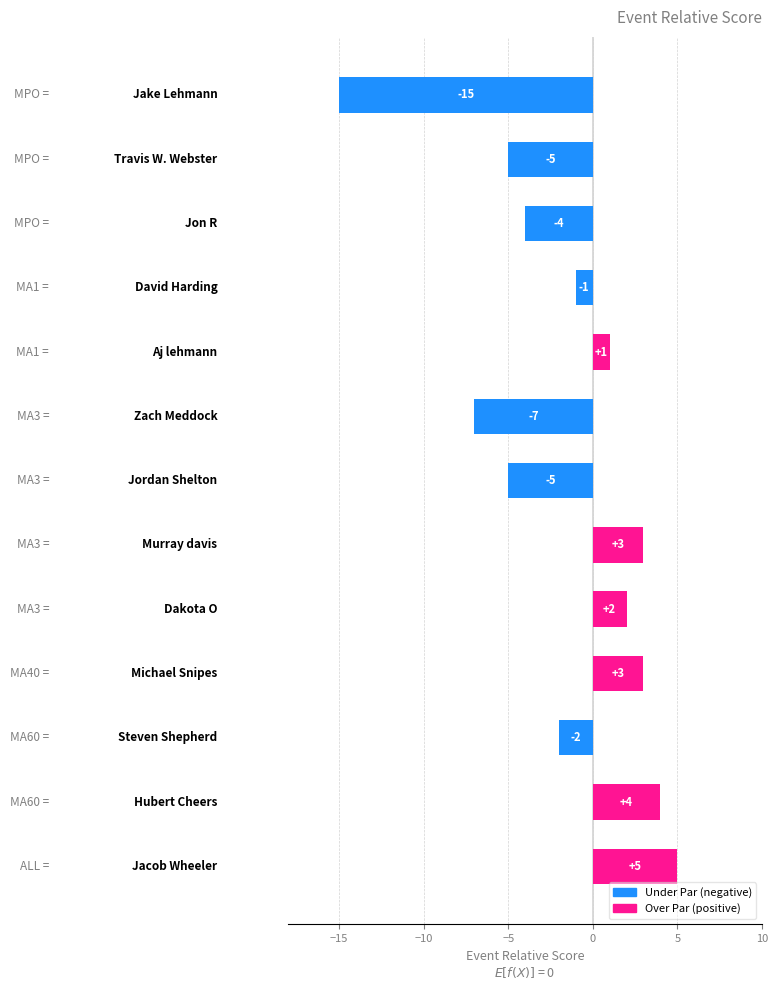

What is the maximum value shown in the chart?

5